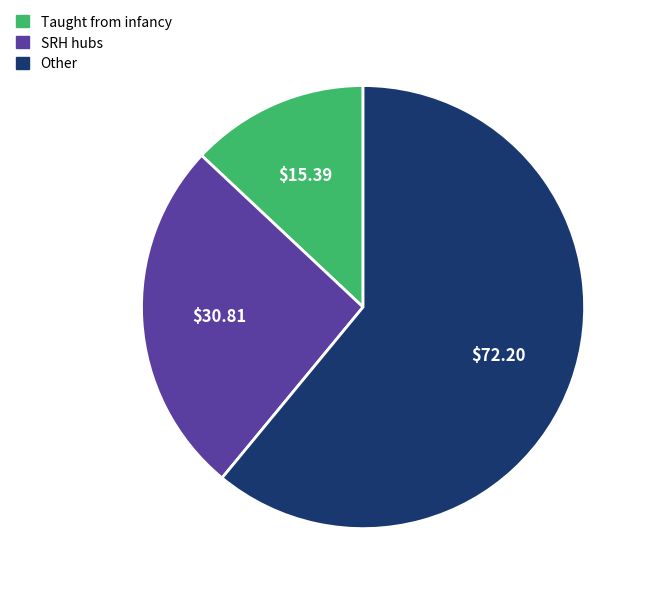

Count the number of slices in the pie.

3